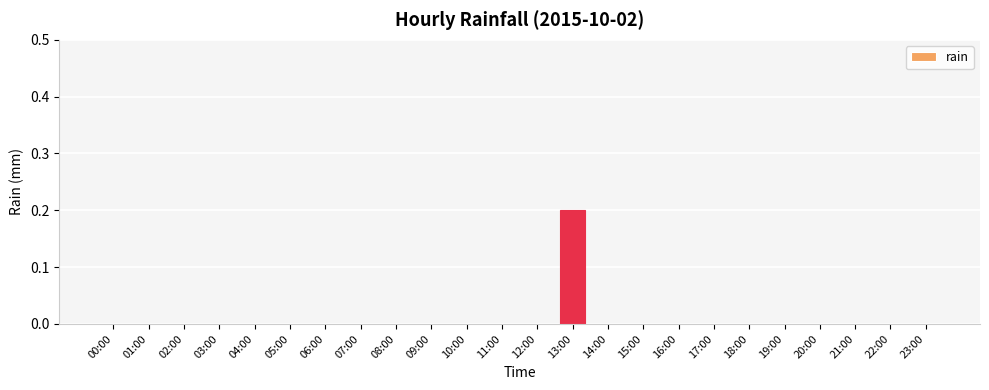

The value at 22:00 is 0.0. True or false?

True